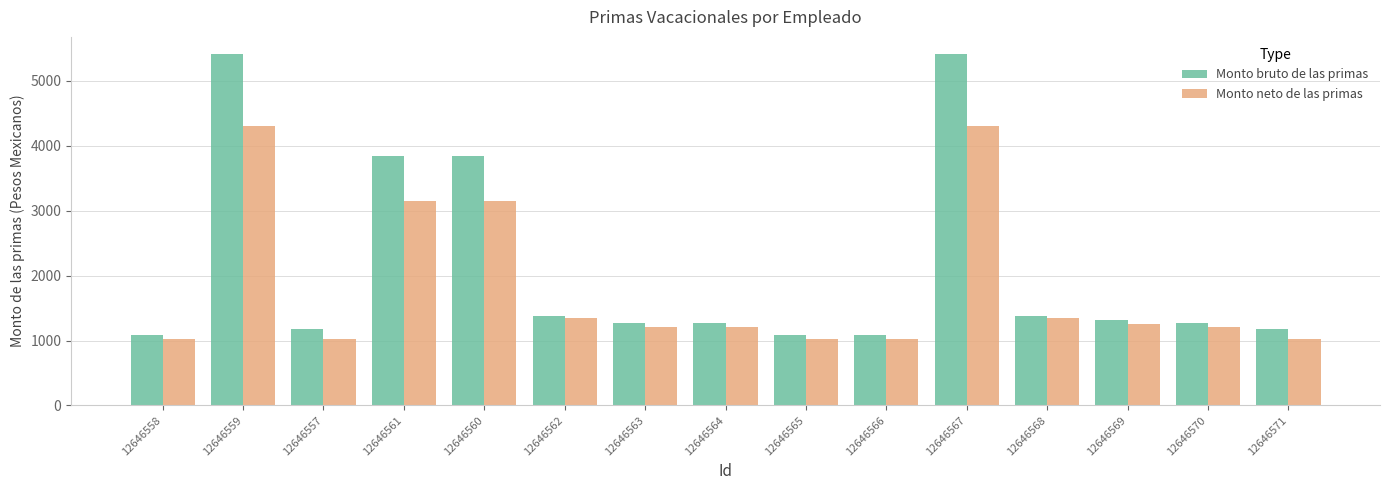

Is the value of Monto neto de las primas at 12646567 greater than the value of Monto bruto de las primas at 12646566?

Yes